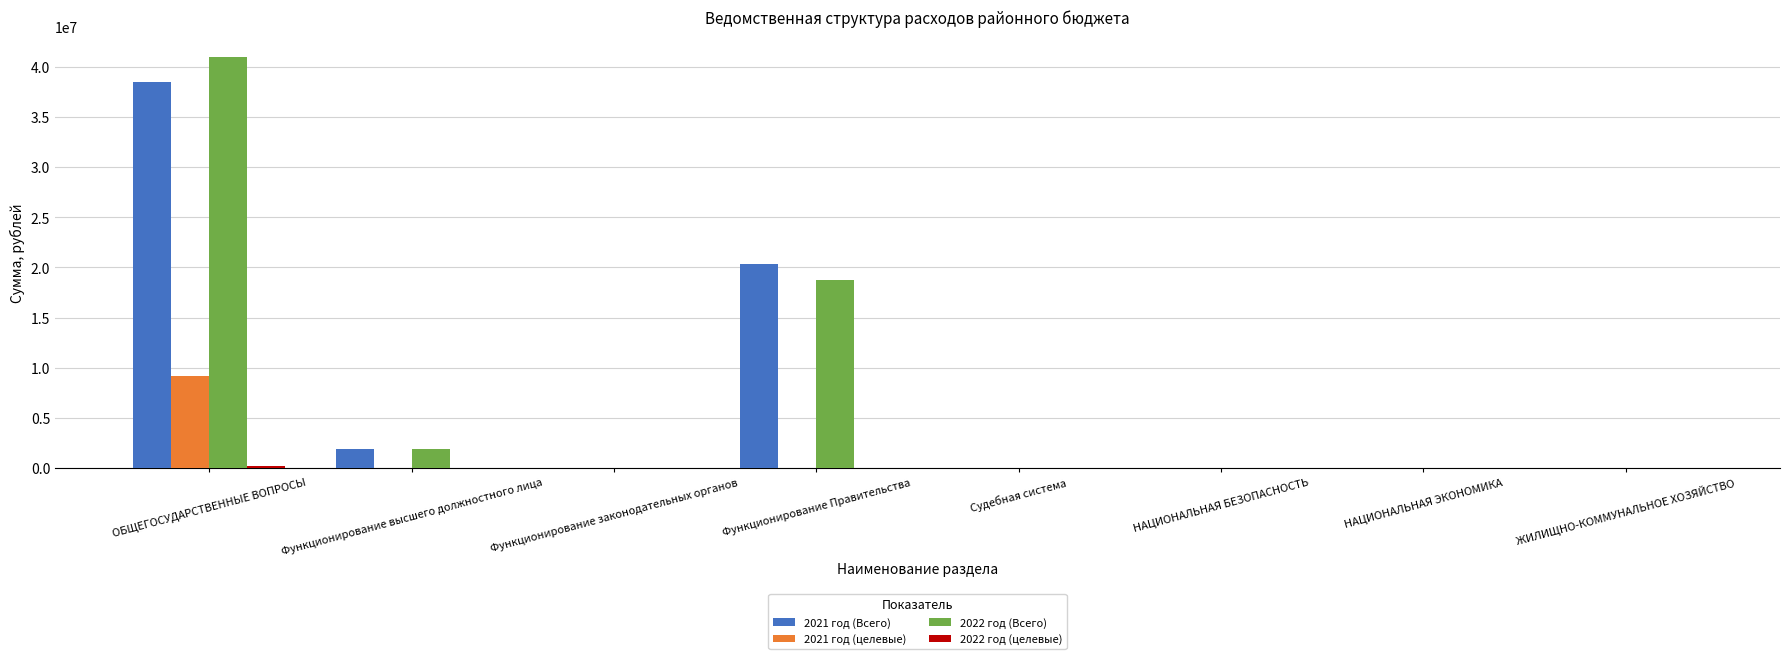

At which label is 2021 год (Всего) closest to 19236819?

Функционирование Правительства